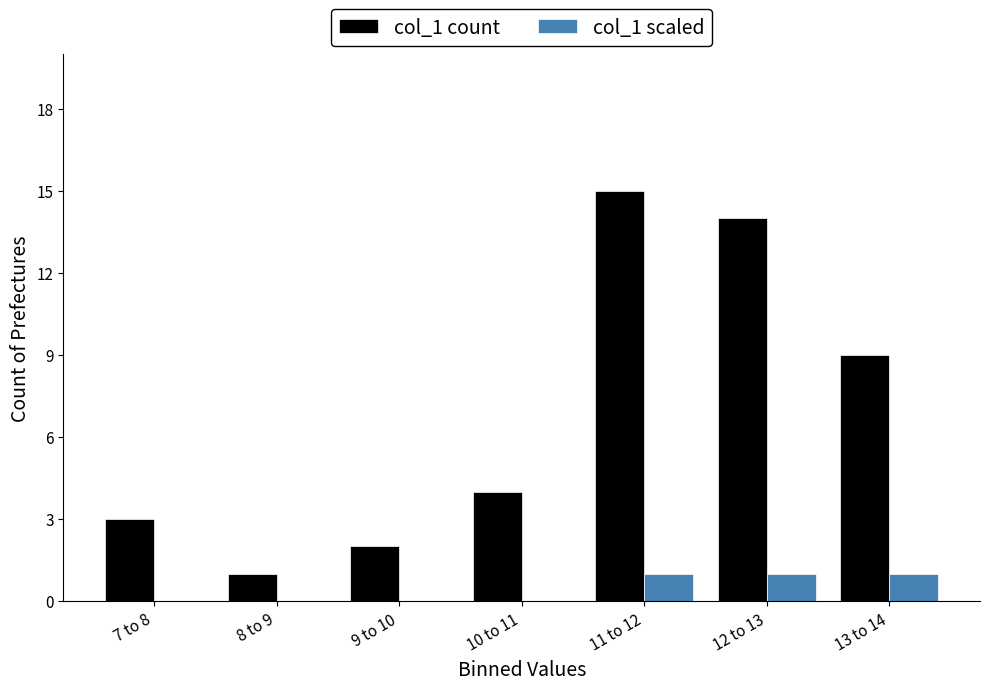

Reading right to left, transcribe all the data shown in this chart.

col_1 count: 13 to 14=9	12 to 13=14	11 to 12=15	10 to 11=4	9 to 10=2	8 to 9=1	7 to 8=3
col_1 scaled: 13 to 14=1	12 to 13=1	11 to 12=1	10 to 11=0	9 to 10=0	8 to 9=0	7 to 8=0